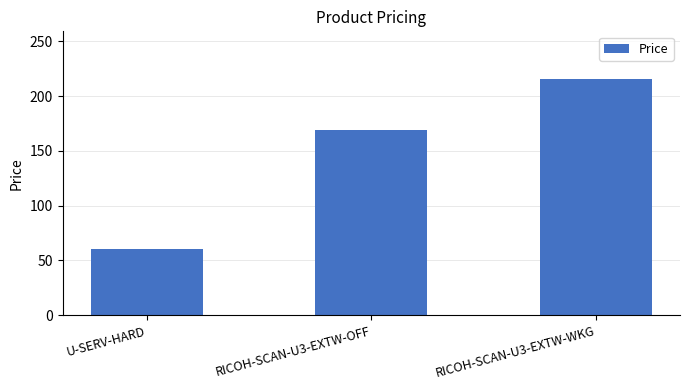

Between U-SERV-HARD and RICOH-SCAN-U3-EXTW-WKG, which is larger?

RICOH-SCAN-U3-EXTW-WKG